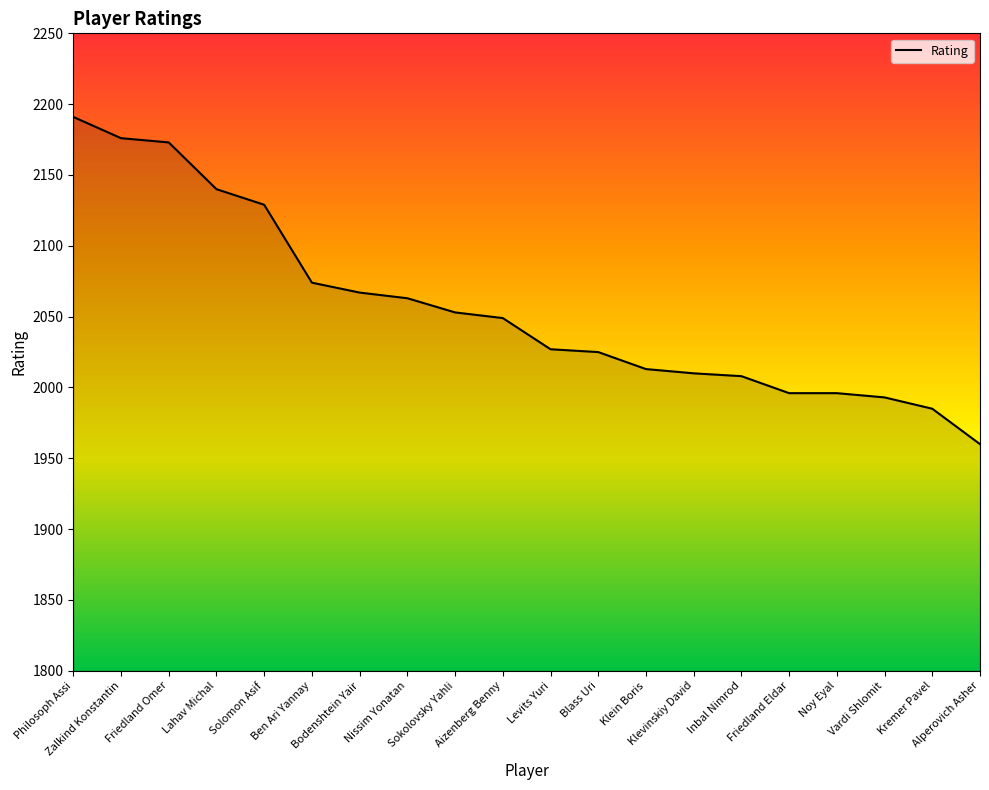

Count the number of categories in the chart.

20